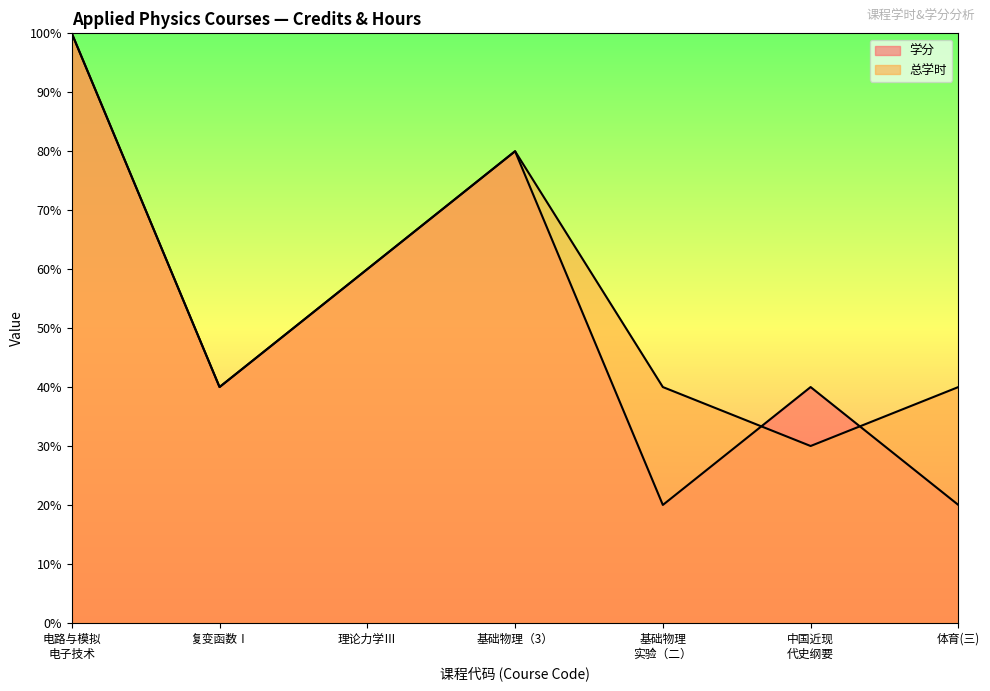

How many lines are shown in the chart?

2